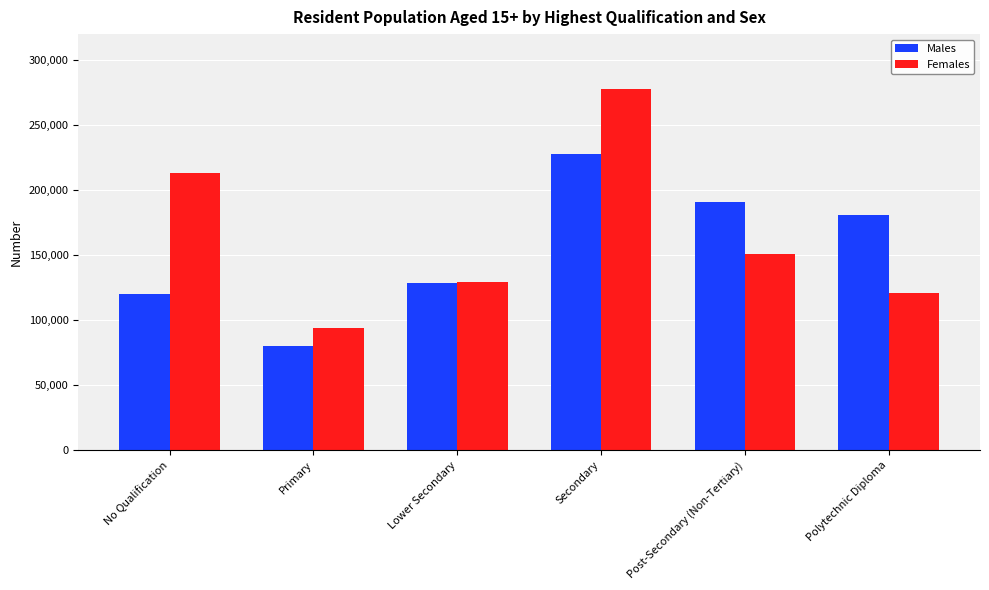

Which label corresponds to the largest value in the chart?

Secondary